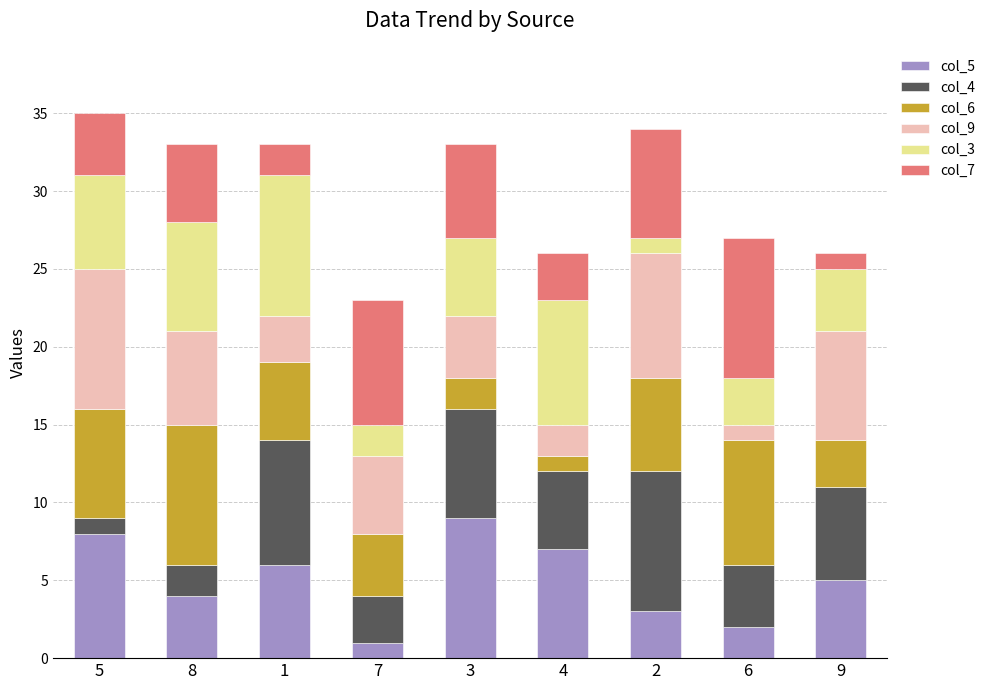

How many series are shown in this chart?

6